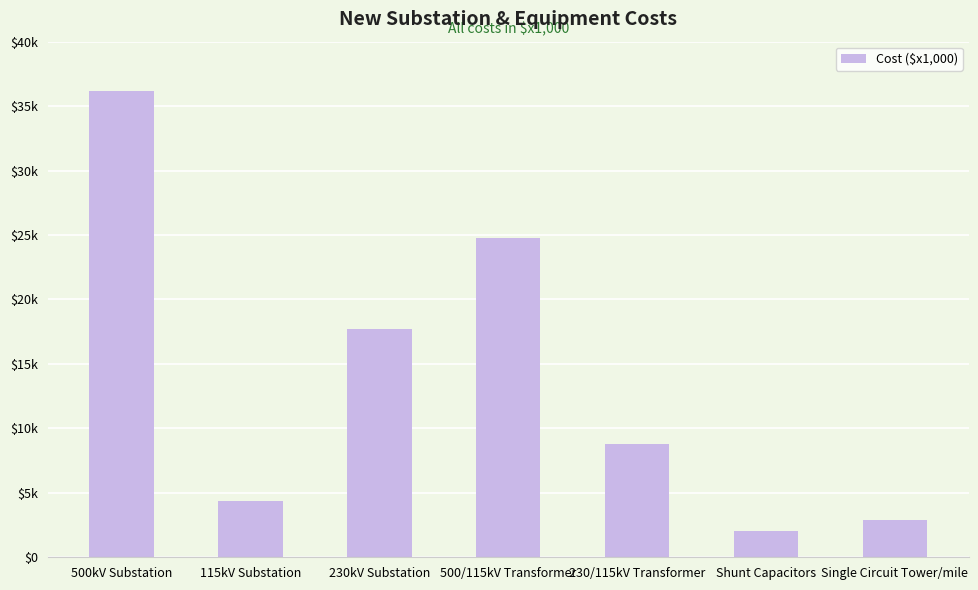

What is the minimum value shown in the chart?

2006.8